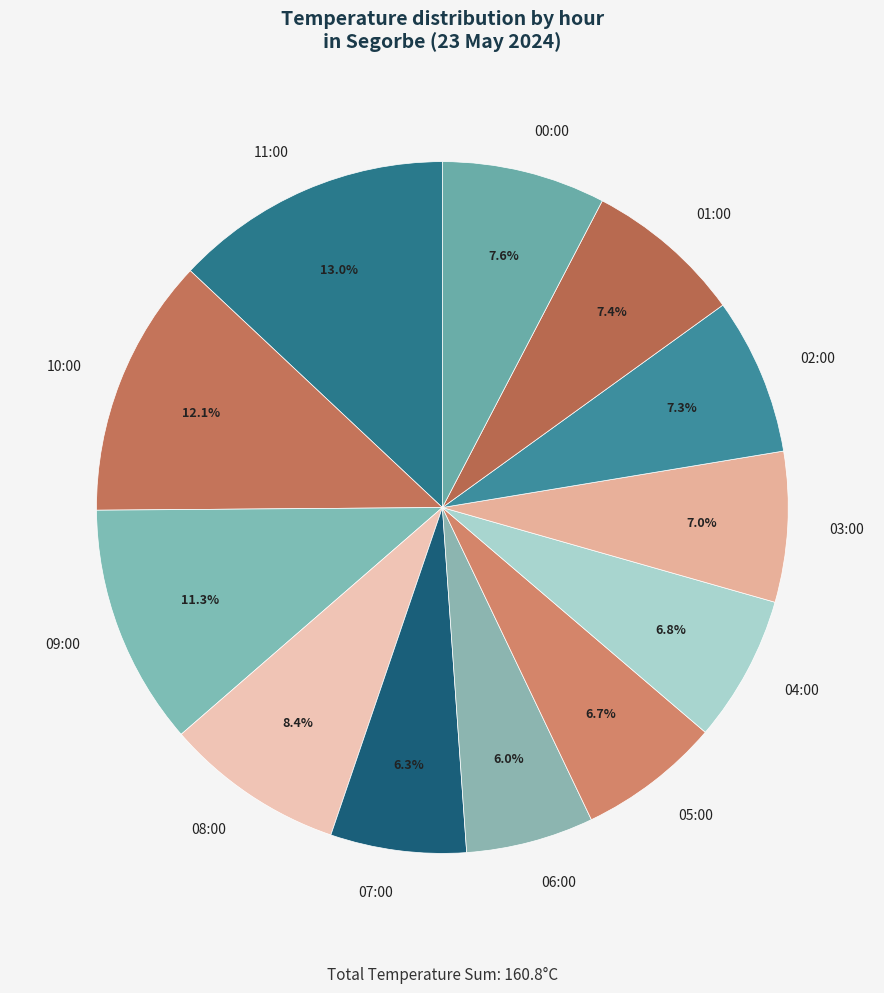

Count the number of slices in the pie.

12